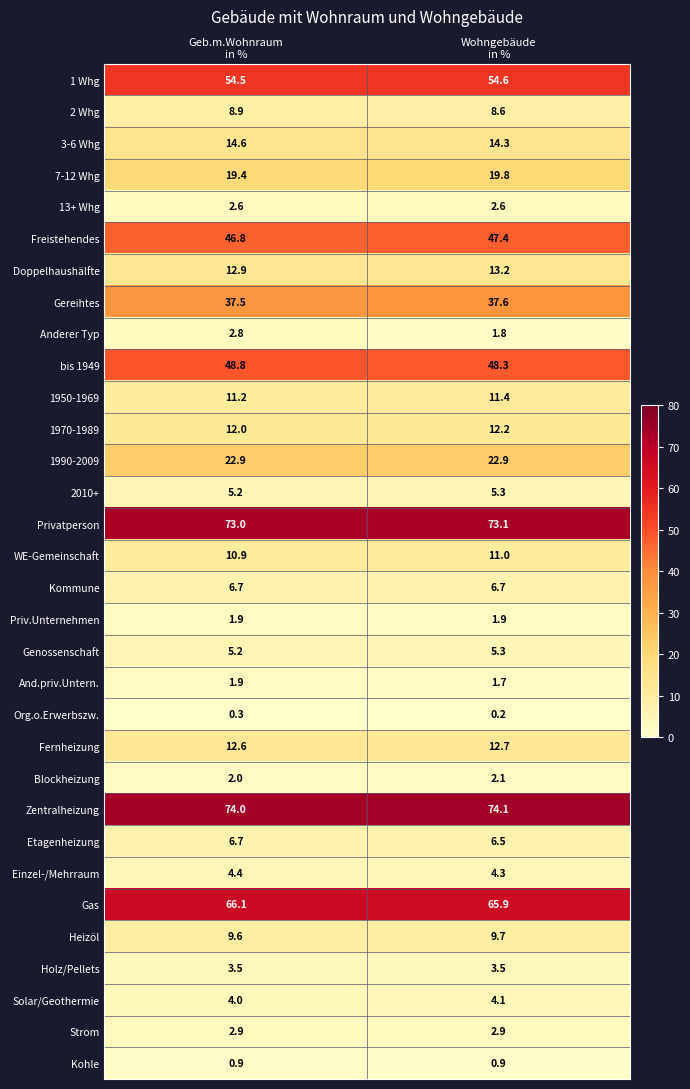

At which category does the chart reach its peak across all series?

Wohngebäude
in %